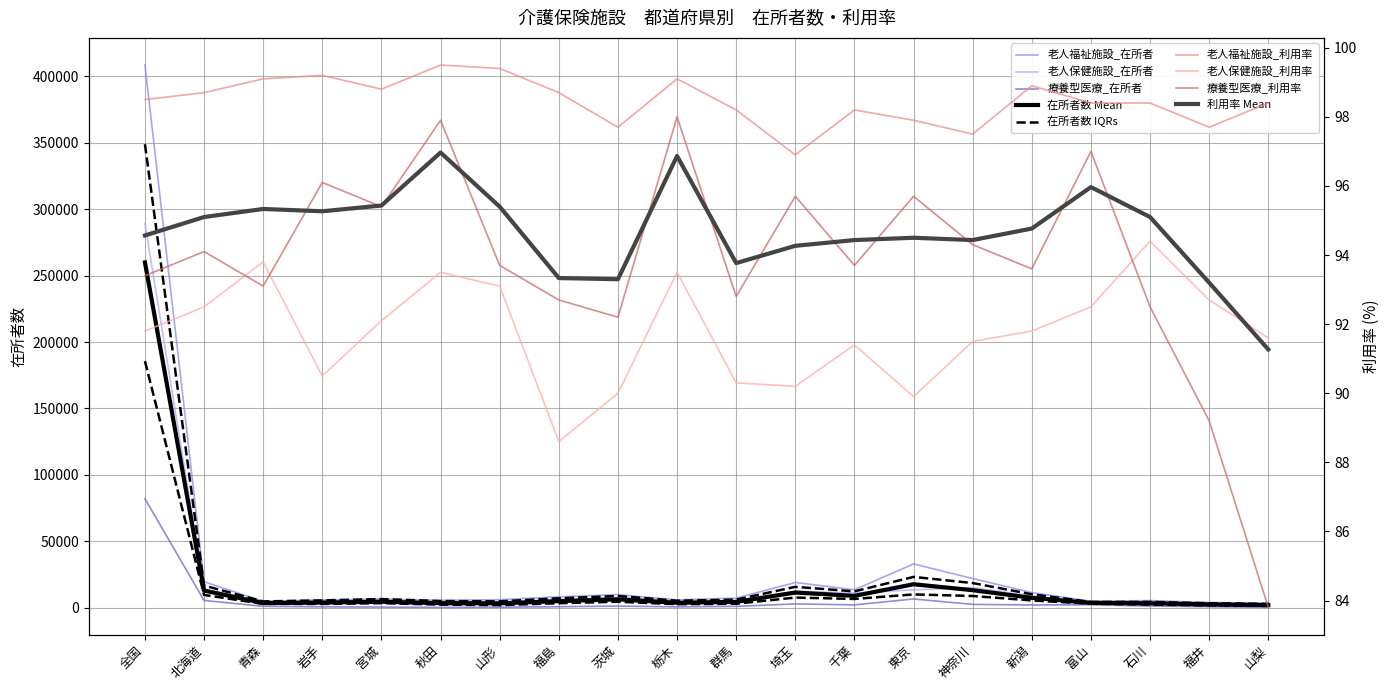

What is the approximate value of 介護老人保健施設_在所者数 at 東京?

13398.0